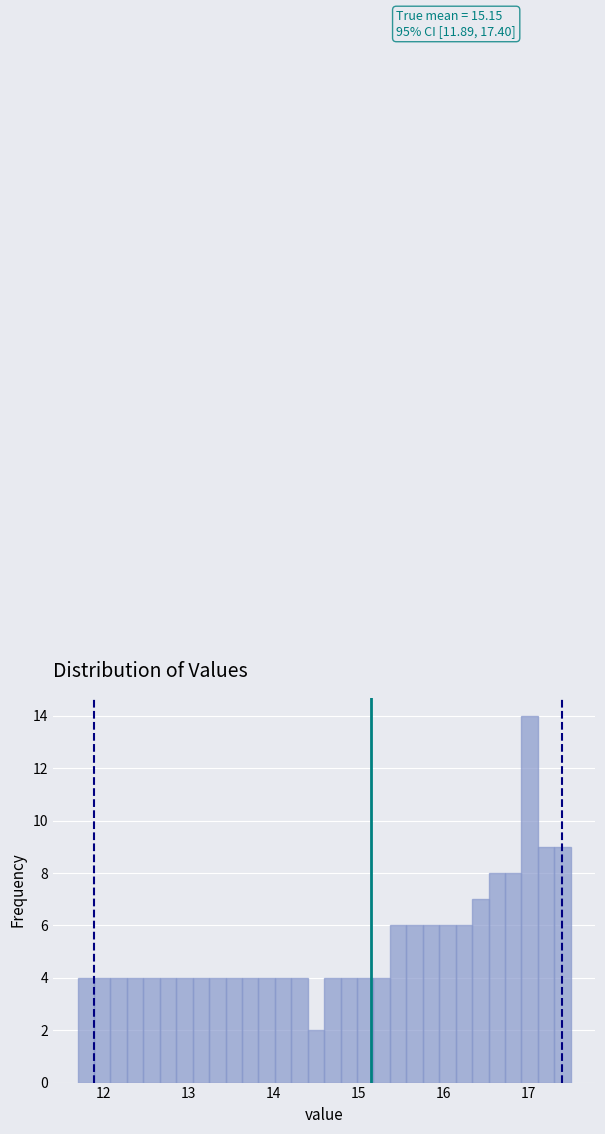

Around what value on the x-axis is the tallest bar? Give the approximate position of its centre, as read against the axis.

17.0